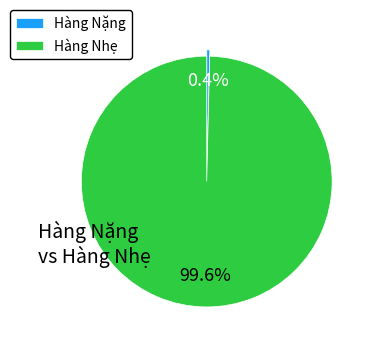

What percentage is NOT represented by Hàng Nặng?

99.6%